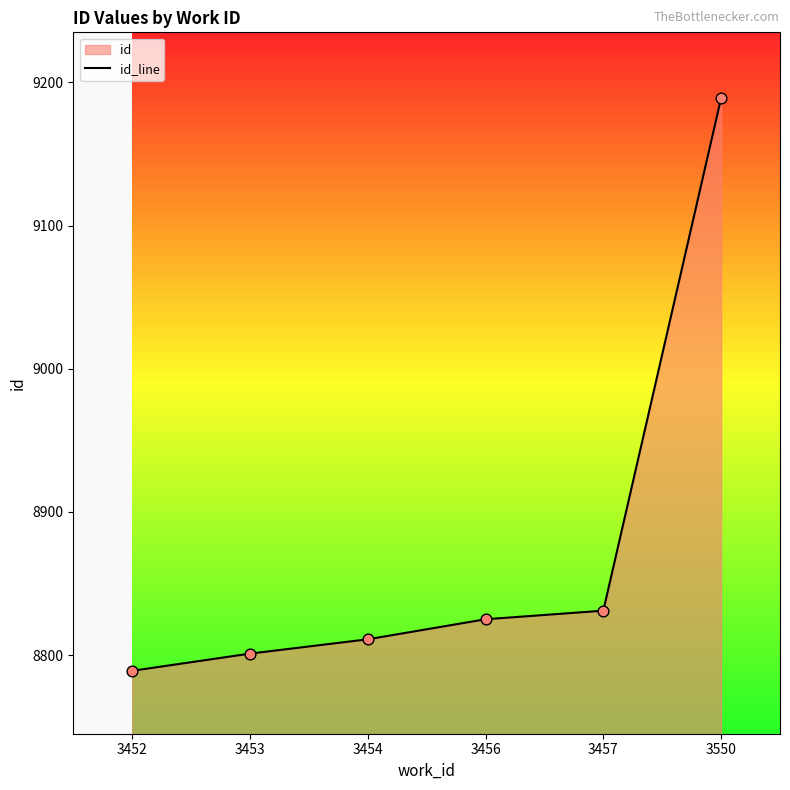

What is the change in value from 3453 to 3550?

+388